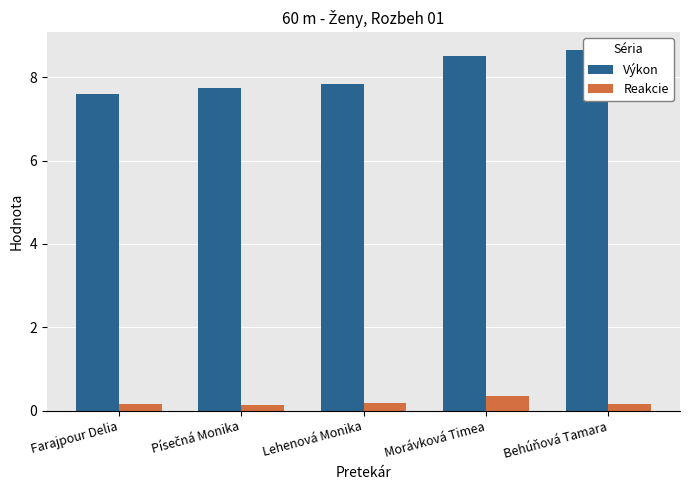

Reading left to right, what are all the values shown in this chart?

Výkon: 7.6	7.7	7.8	8.5	8.7
Reakcie: 0.2	0.1	0.2	0.3	0.2